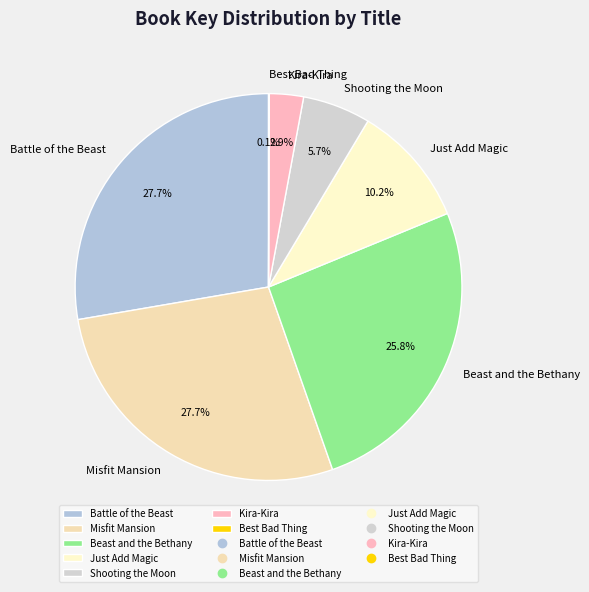

Is it true that Misfit Mansion is 28% of the pie?

True